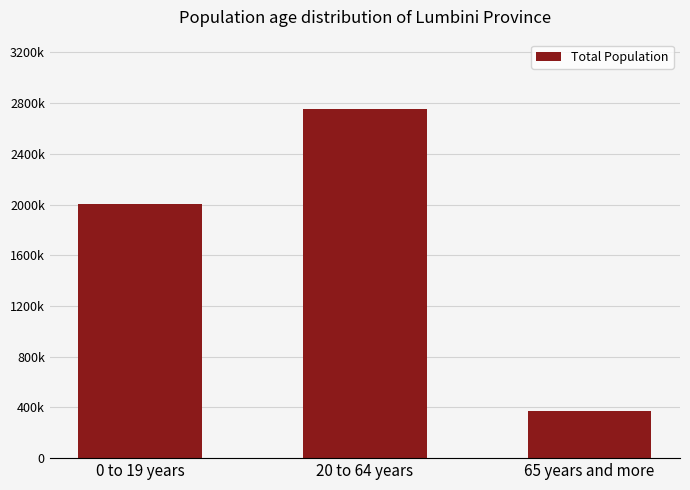

Which label corresponds to the smallest value in the chart?

65 years and more